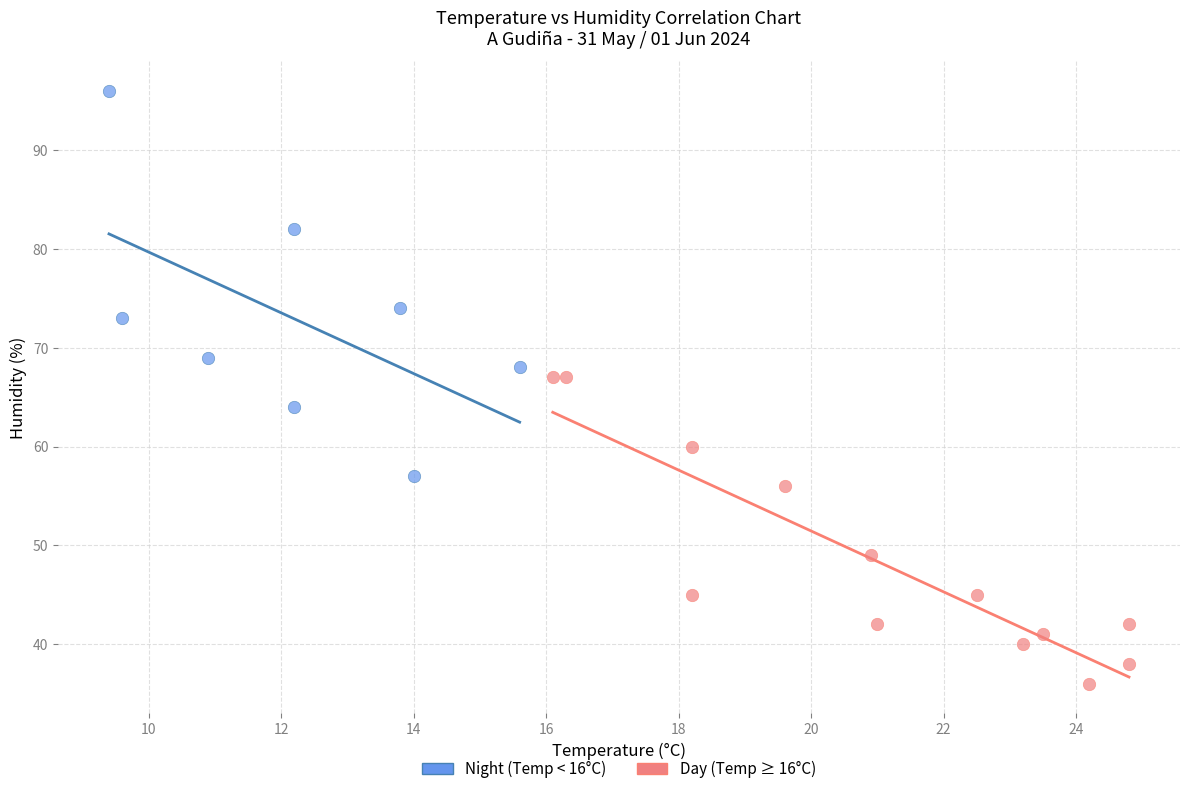

Which series has the widest spread of Y values?

Night (Temp < 16°C)